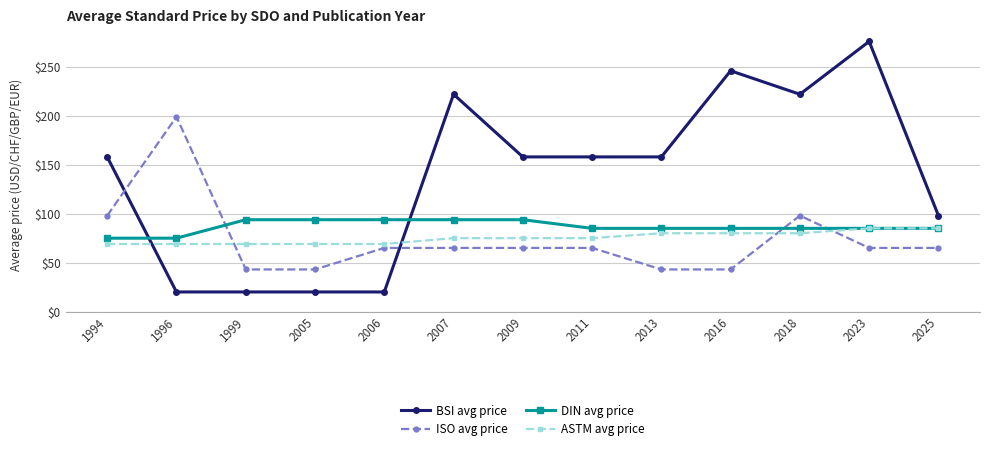

What is the difference between the maximum and minimum values in the ASTM avg price series?

16.0